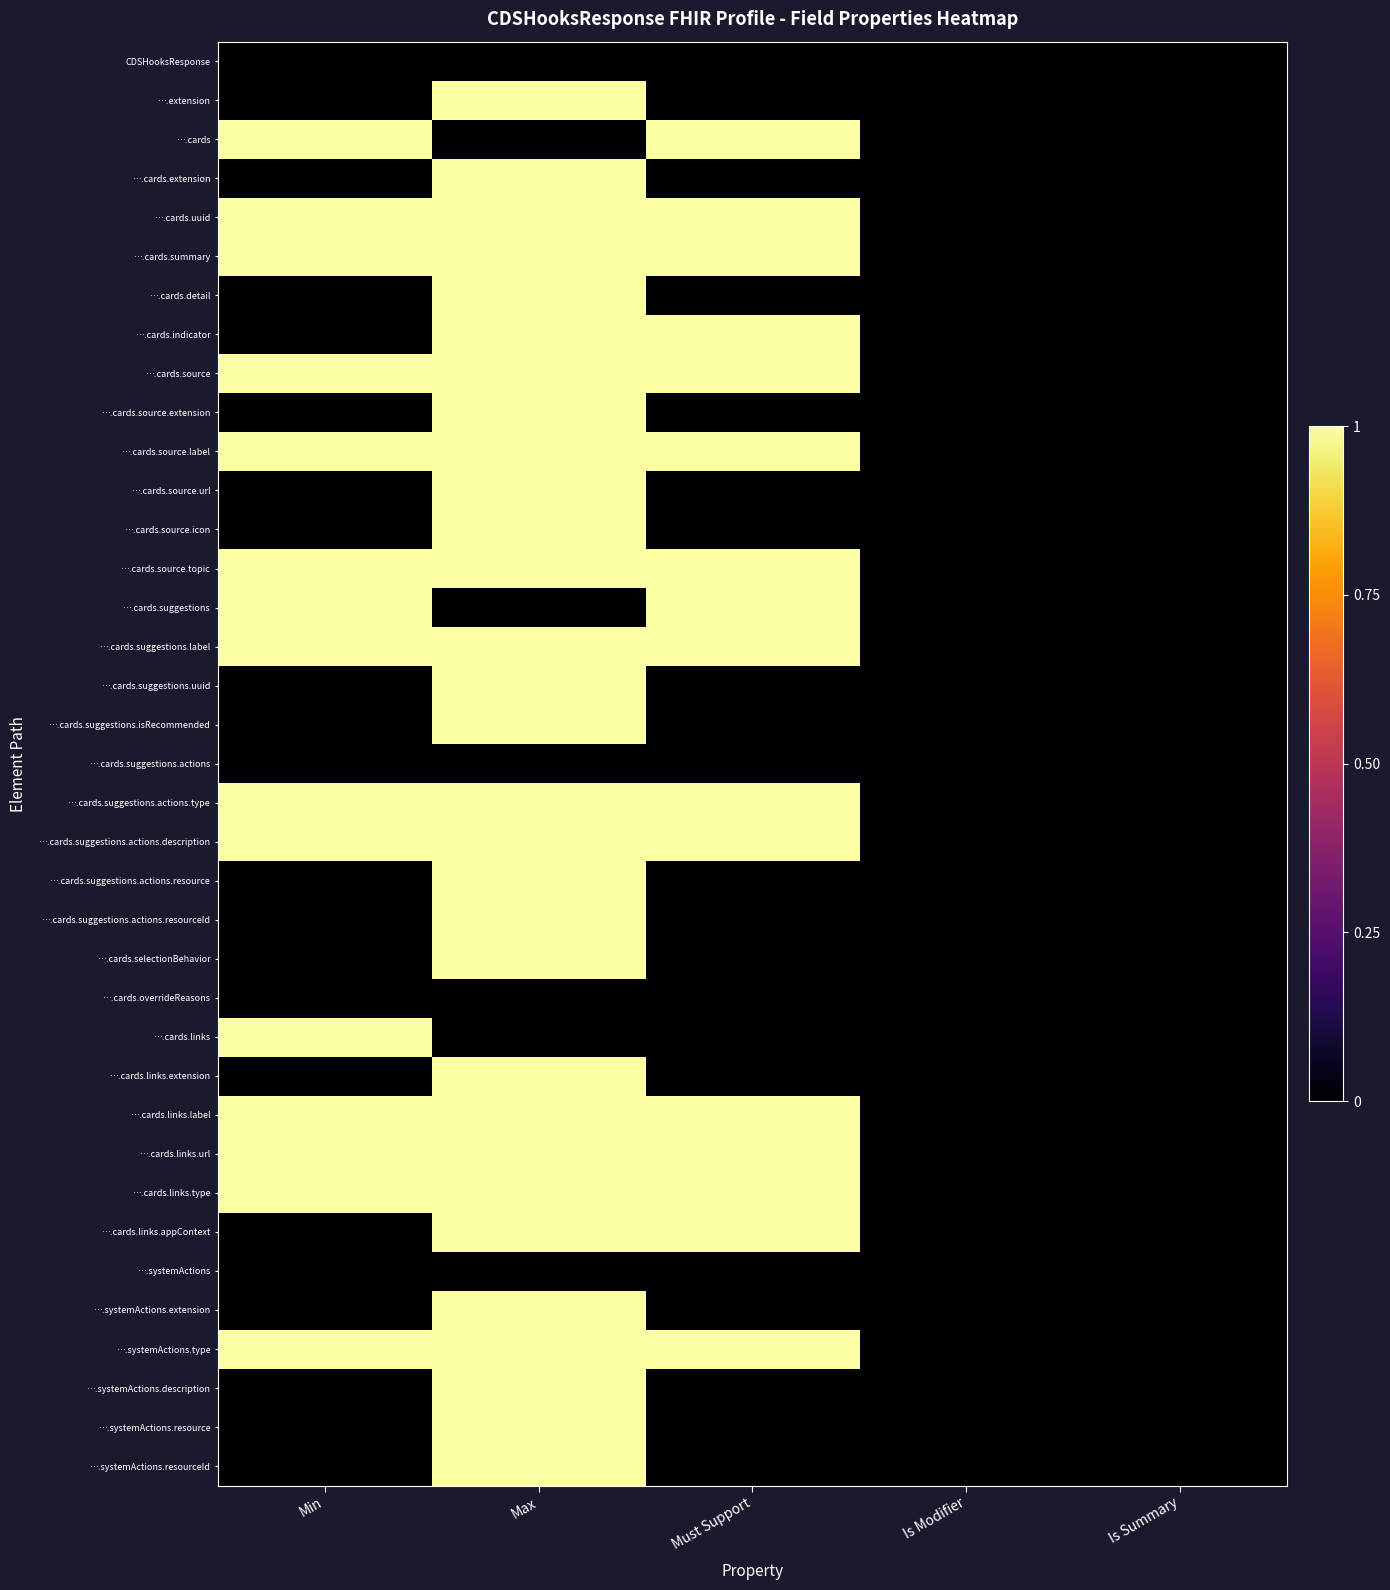

At which category is the sum across all series the highest?

Max